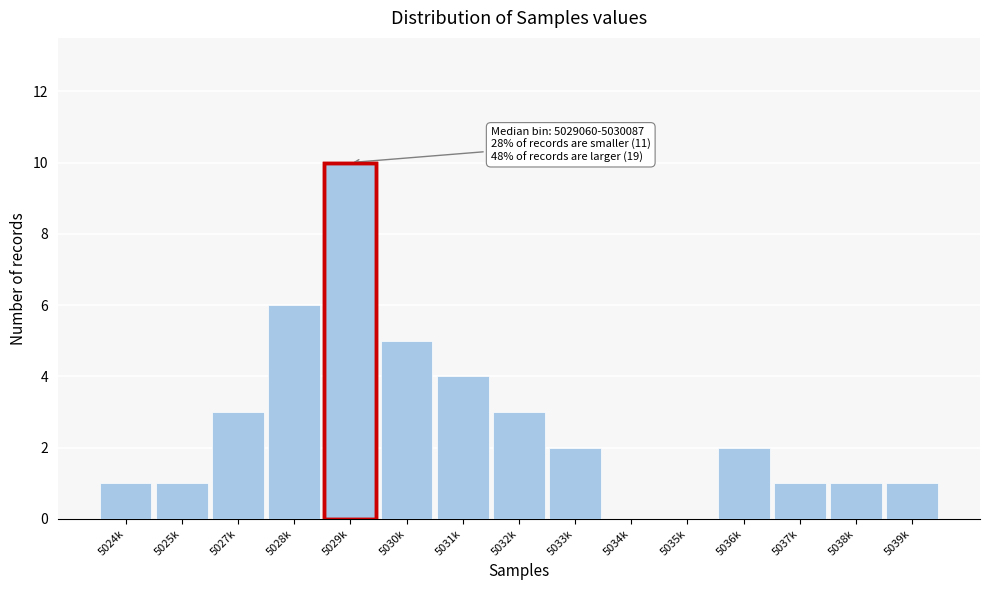

Reading right to left, list all the values displayed in this chart.

5039k=1	5038k=1	5037k=1	5036k=2	5035k=0	5034k=0	5033k=2	5032k=3	5031k=4	5030k=5	5029k=10	5028k=6	5027k=3	5025k=1	5024k=1